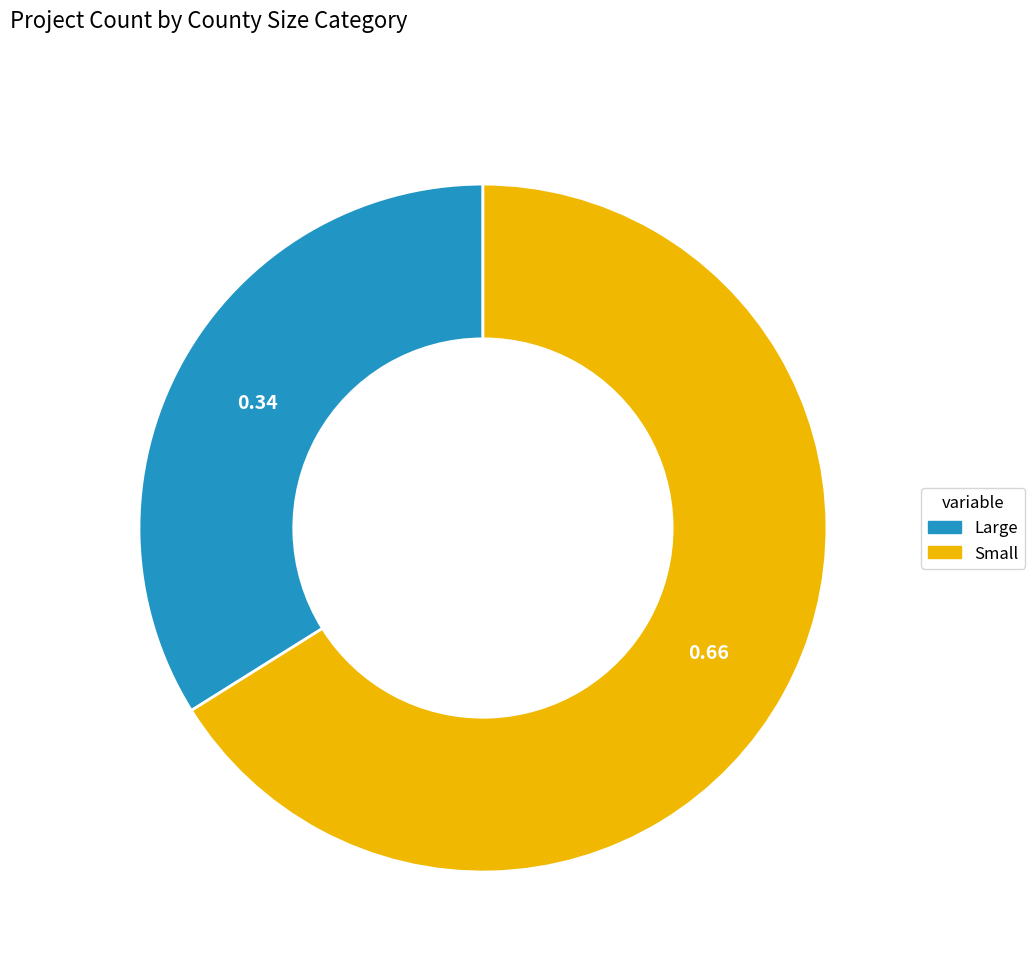

True or false: Small accounts for 66% of the total.

True